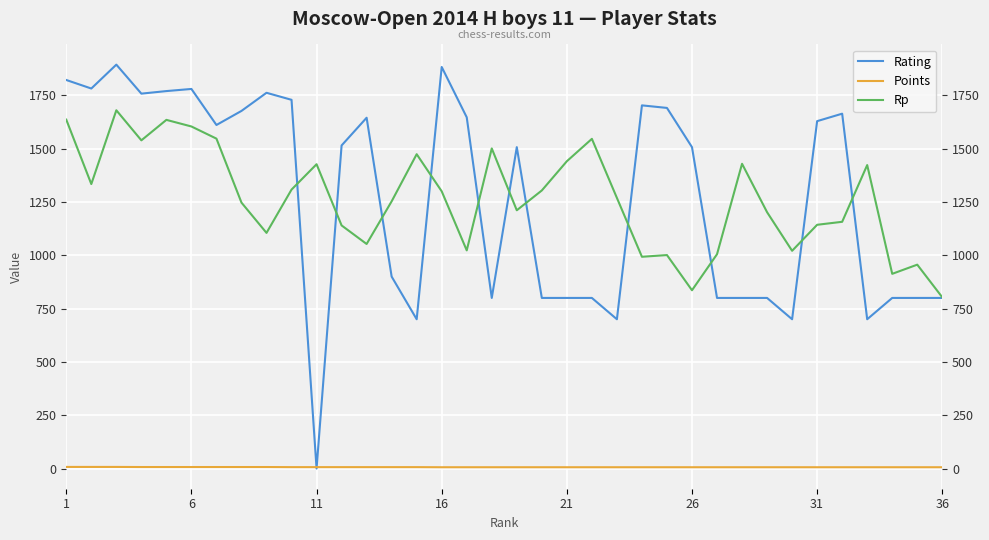

What is the maximum value for Rp?

1680.0